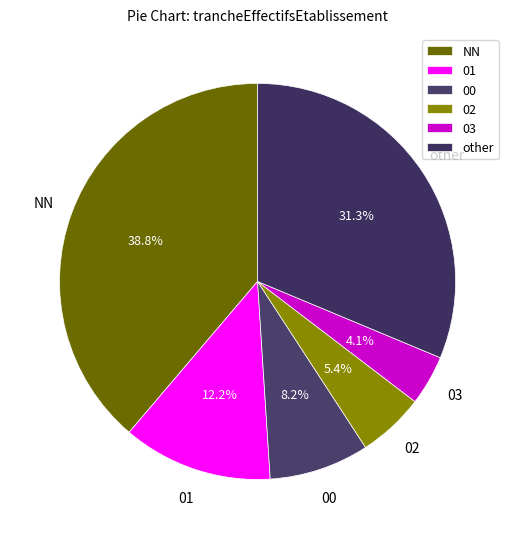

True or false: NN accounts for 50% of the total.

False